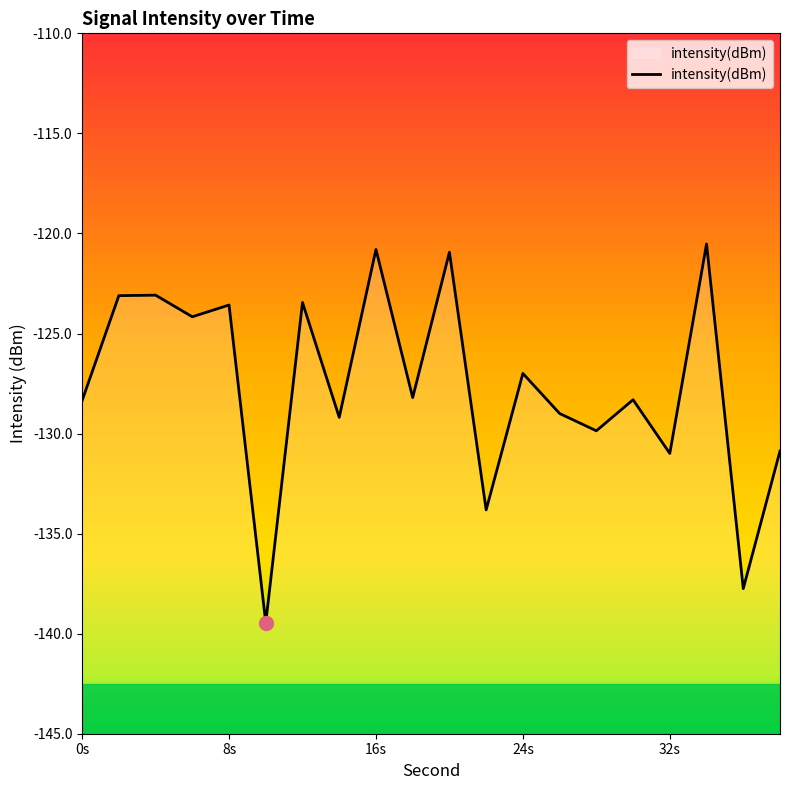

How many lines are shown in the chart?

1